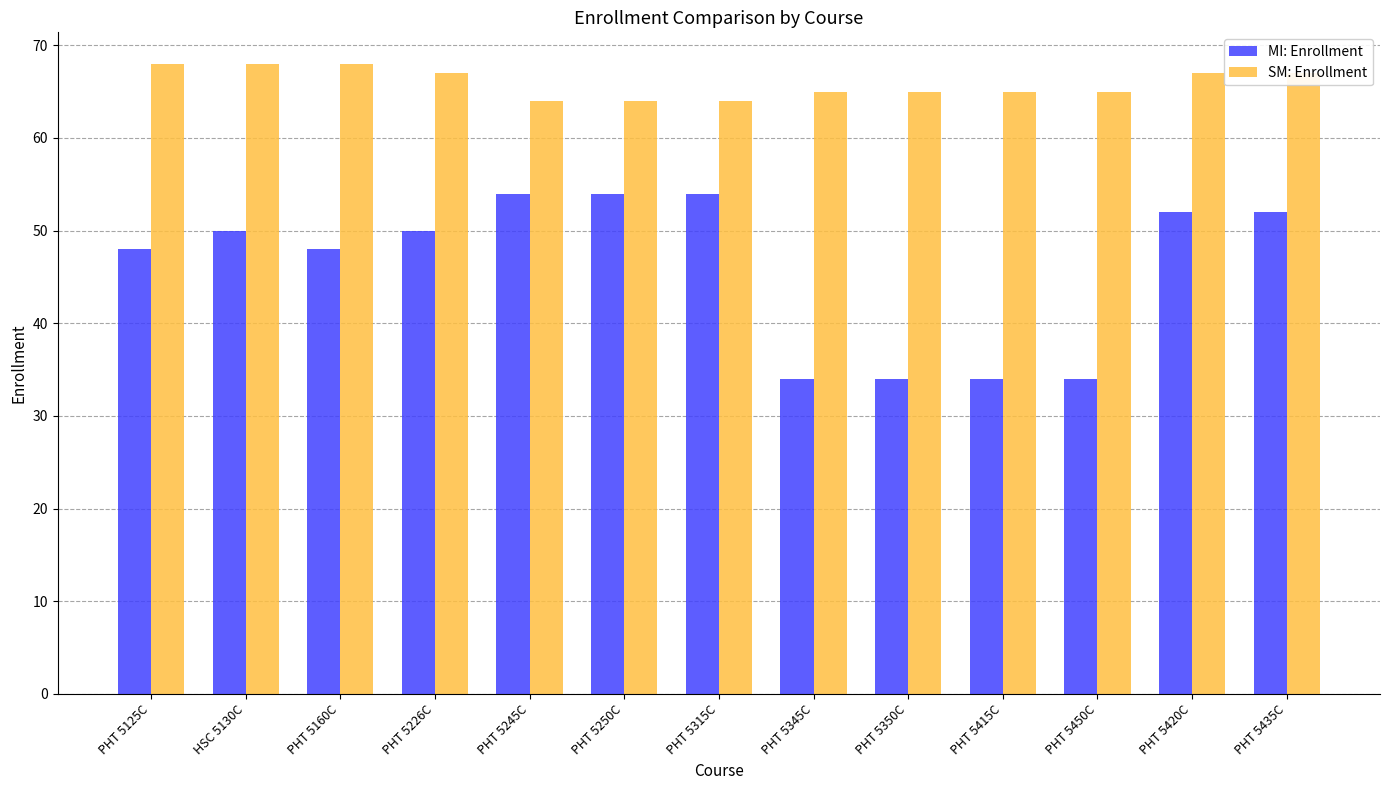

Rank the series by their maximum value, from highest to lowest.

SM: Enrollment, MI: Enrollment